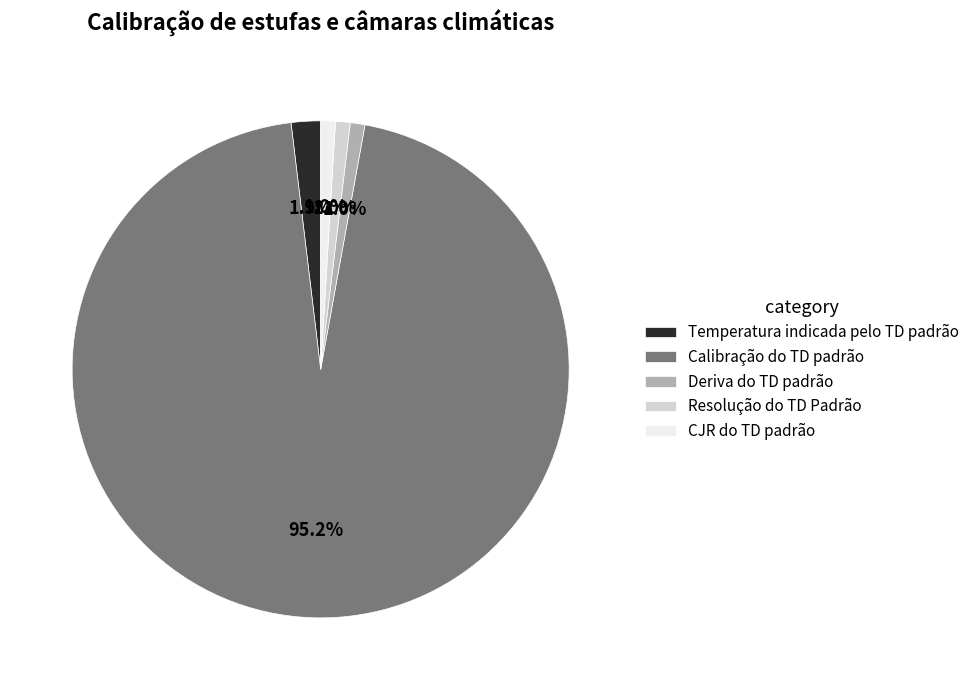

Between Calibração do TD padrão and Resolução do TD Padrão, which is larger?

Calibração do TD padrão